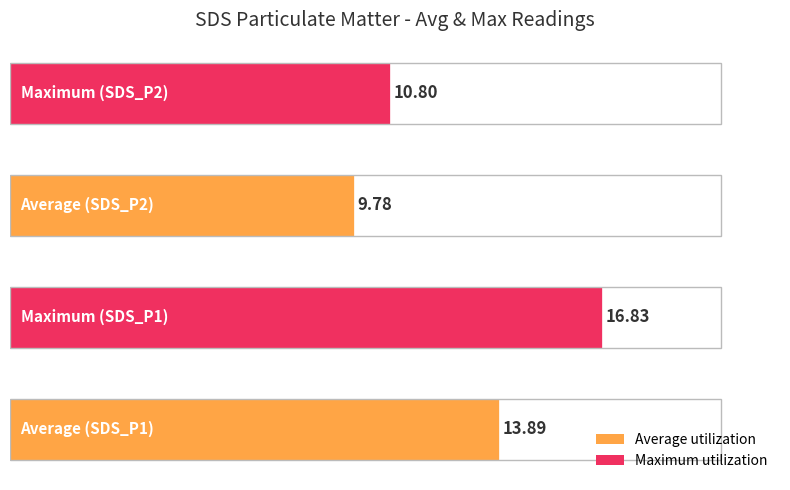

True or false: SDS_P2 has a value of 13.9 at 00:06.

False